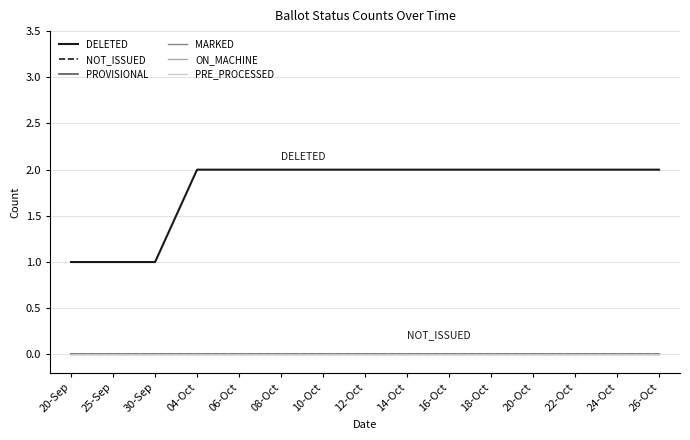

Which series has the widest spread of values?

DELETED